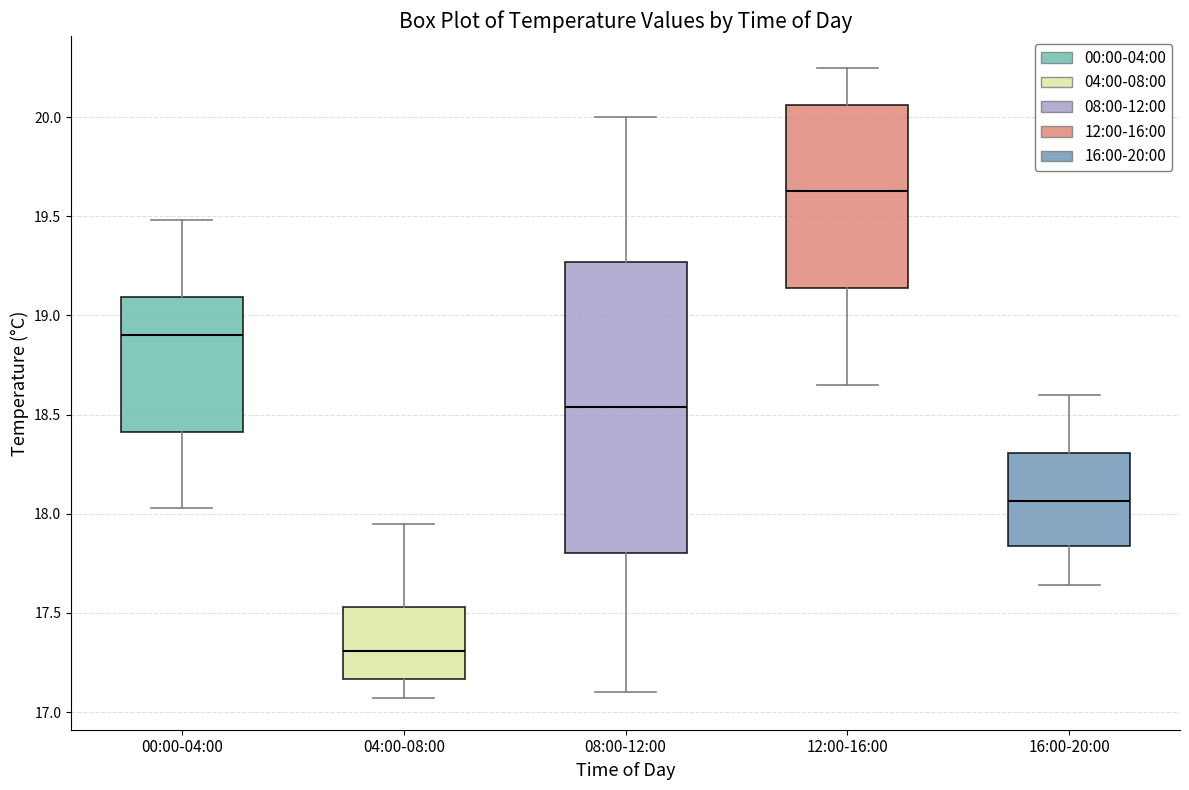

Where does the lower whisker of the box for 04:00-08:00 end on the y-axis? The values are not printed on the chart, so give them approximately, as read against the axis.

17.05